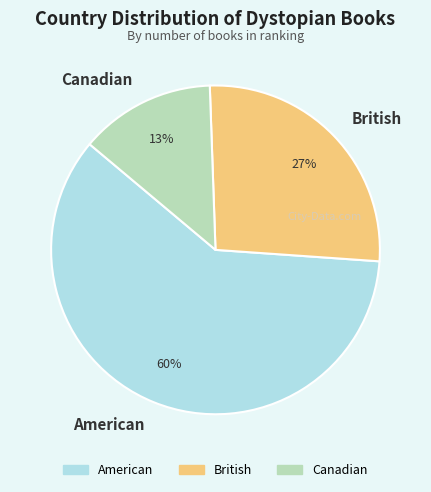

How many segments does this pie chart have?

3